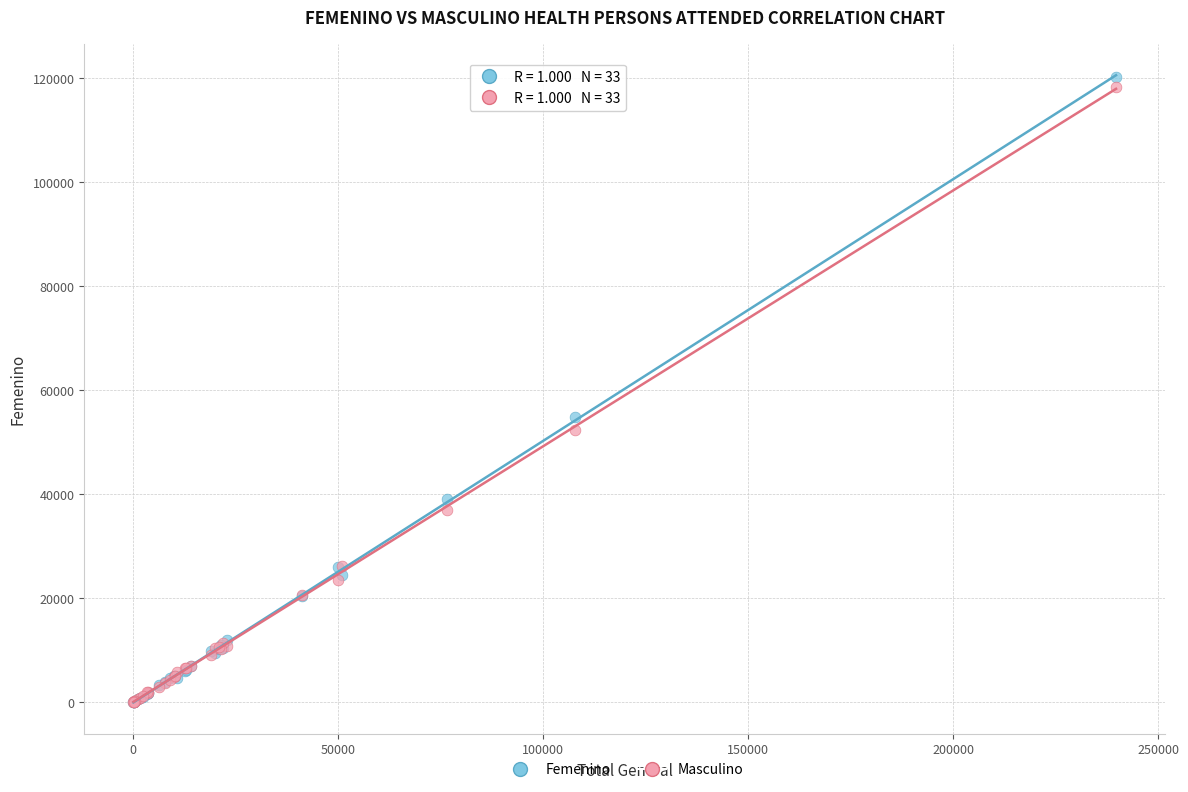

Across all series, what Y value is closest to 60122?

54762